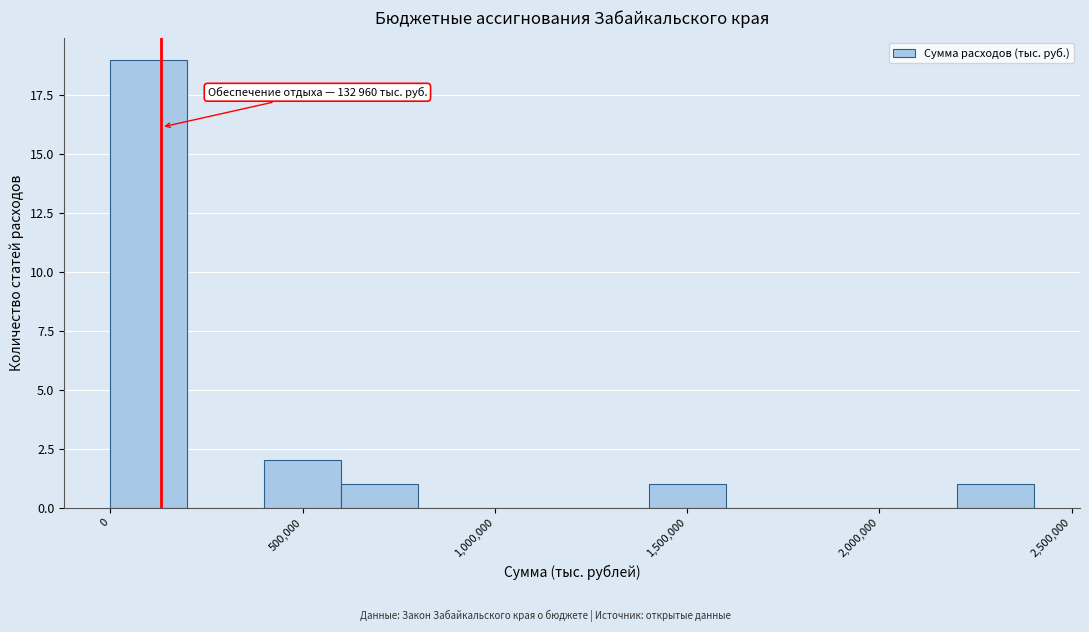

Which range on the x-axis has the tallest bar?

0 to 200000